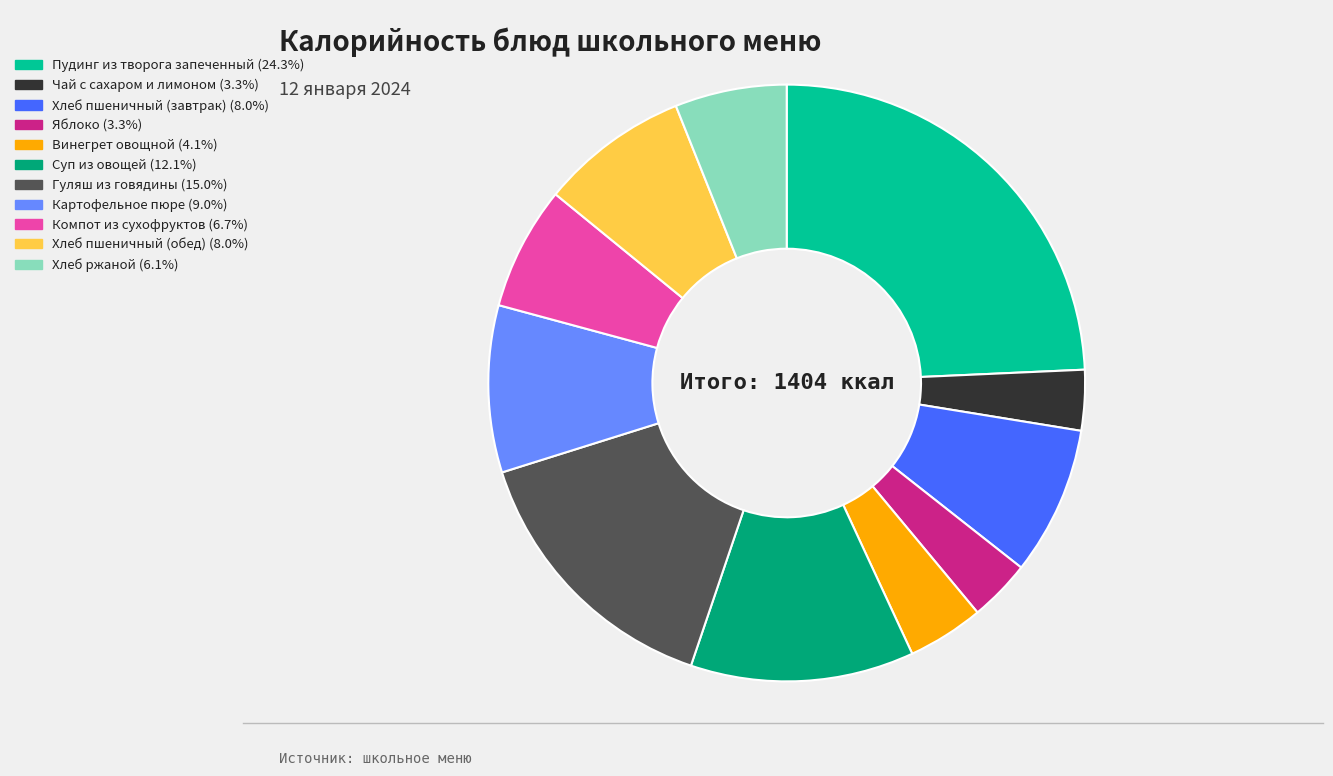

Count the number of slices in the pie.

11